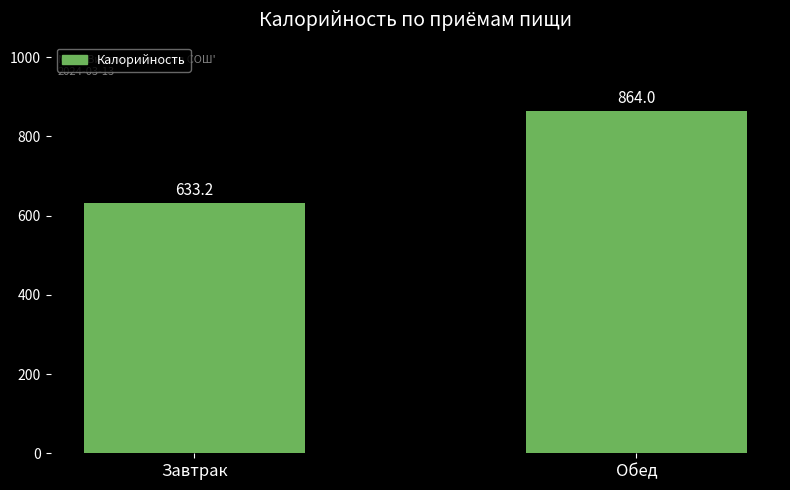

Reading right to left, transcribe all the data shown in this chart.

864.0	633.2